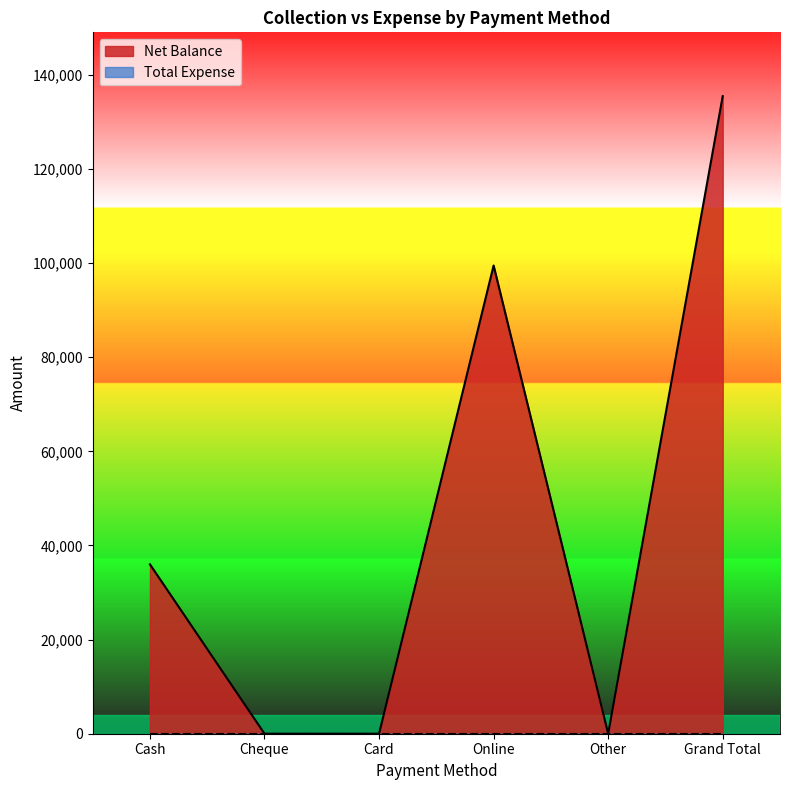

Count the values in the range 0 to 99498.

5